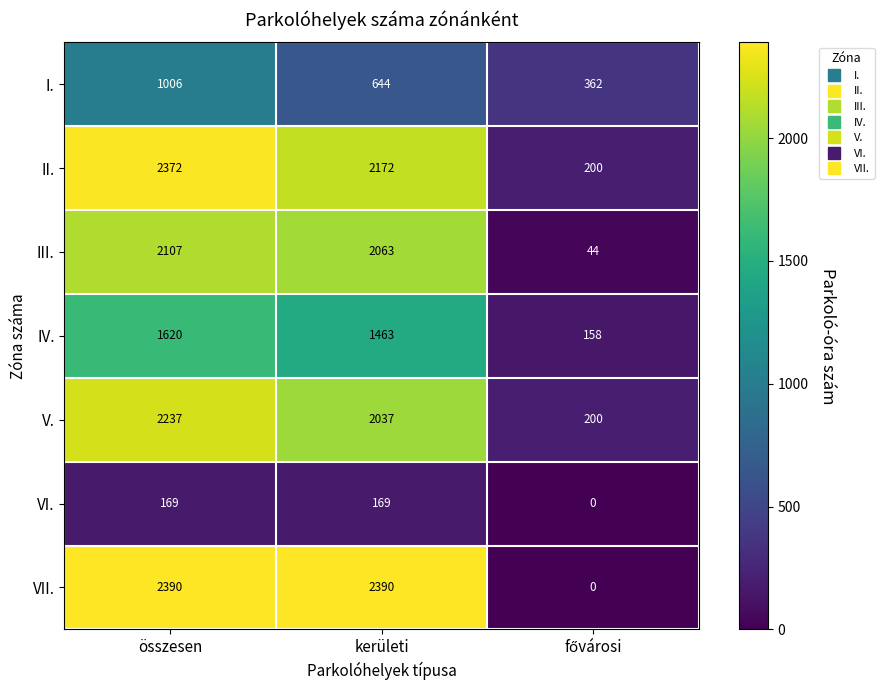

At which category is the sum across all series the highest?

összesen